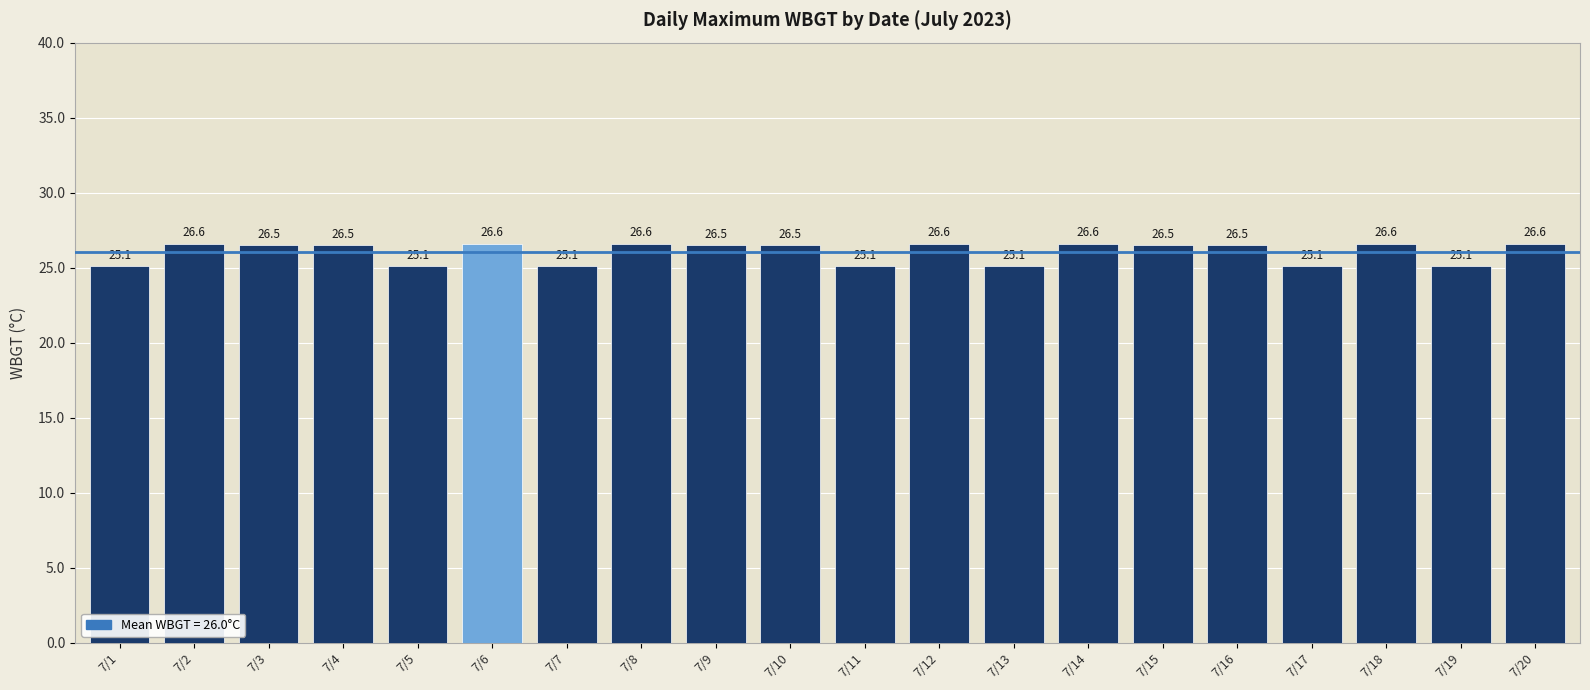

What is the approximate value at 7/7?

25.1